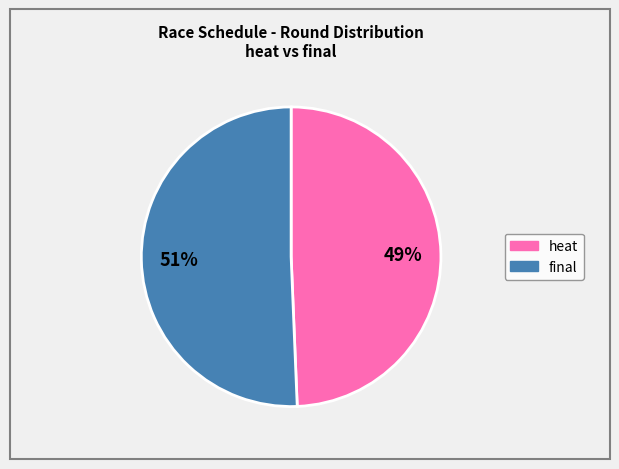

Is heat the majority of the pie?

No